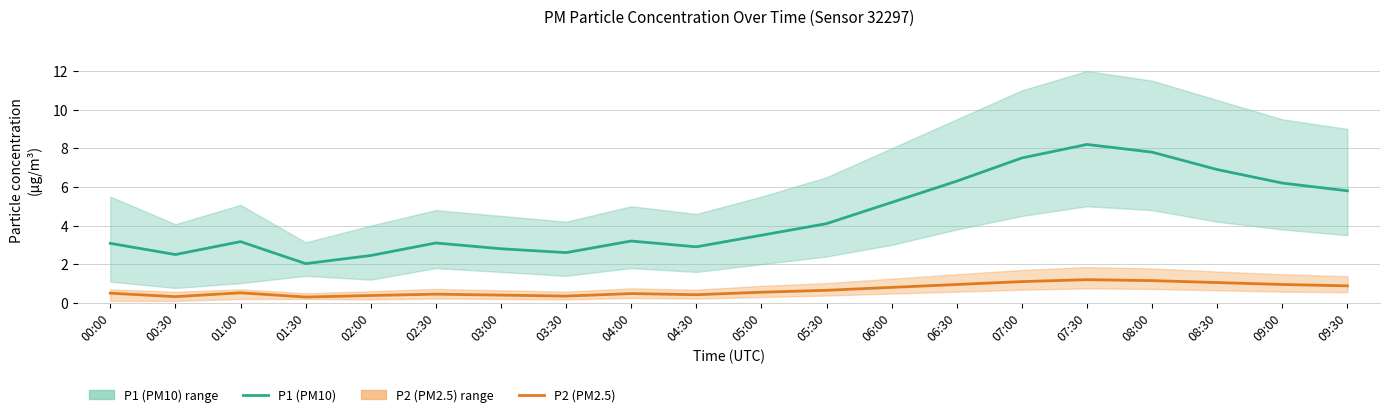

Is the value of P2 (PM2.5) at 02:30 greater than the value of P1 (PM10) at 06:00?

No